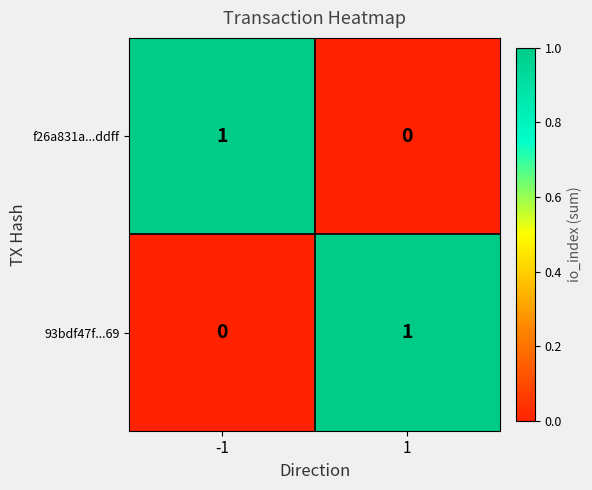

Is the value of f26a831a...ddff at -1 greater than the value of 93bdf47f...69 at -1?

Yes